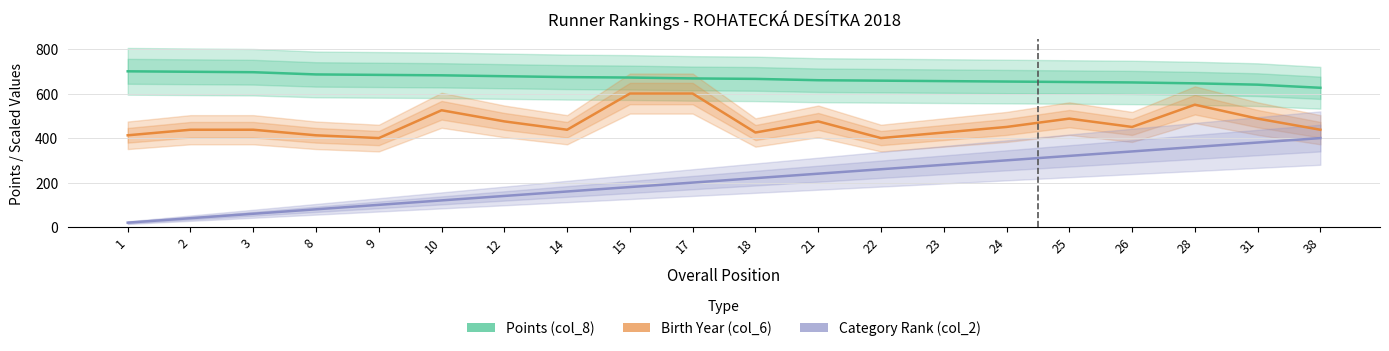

True or false: Category Rank (col_2) has a value of 400.0 at 38.

True